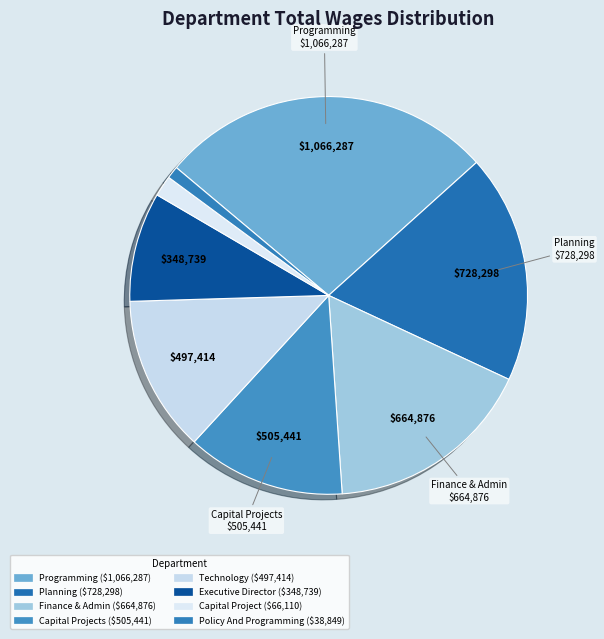

Which category has the biggest portion of the pie?

Programming